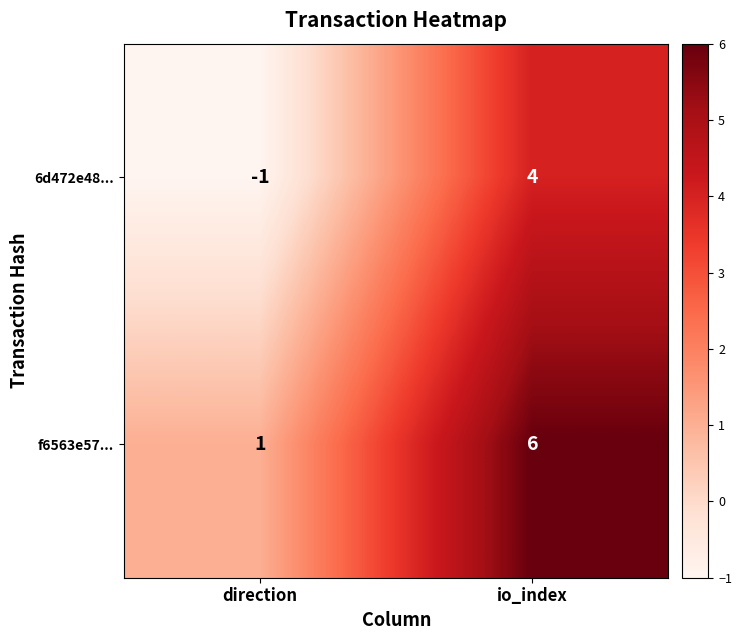

What is the difference between the highest and lowest values at direction?

2